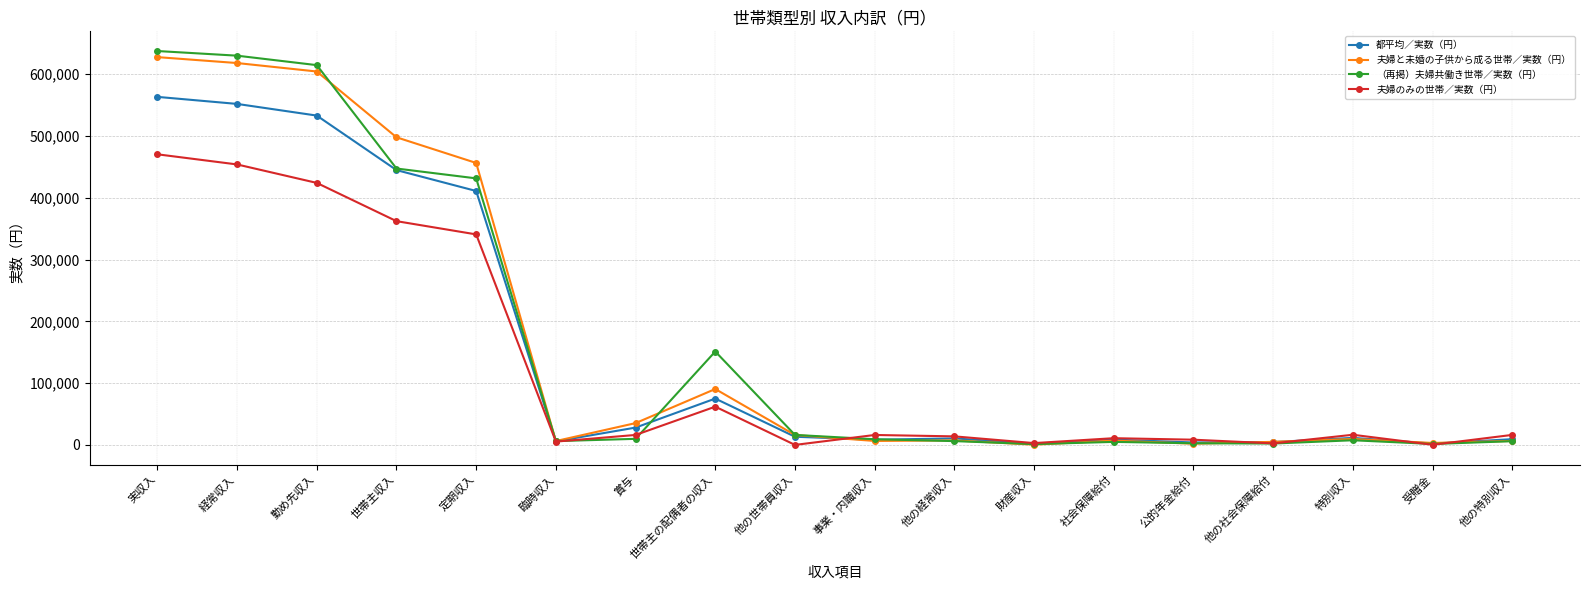

Which series has the largest range (max minus min)?

（再掲）夫婦共働き世帯／実数（円）